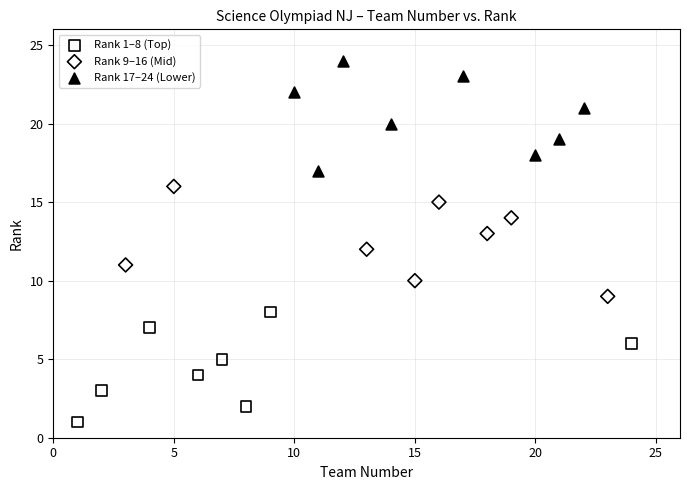

Which series reaches the maximum Y coordinate?

Rank 17–24 (Lower)